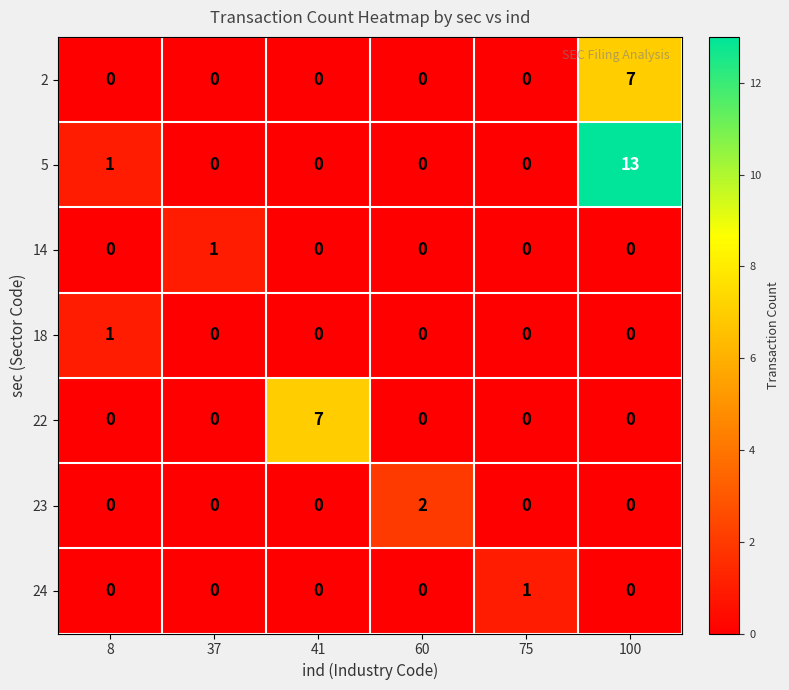

How many series are shown in this chart?

7